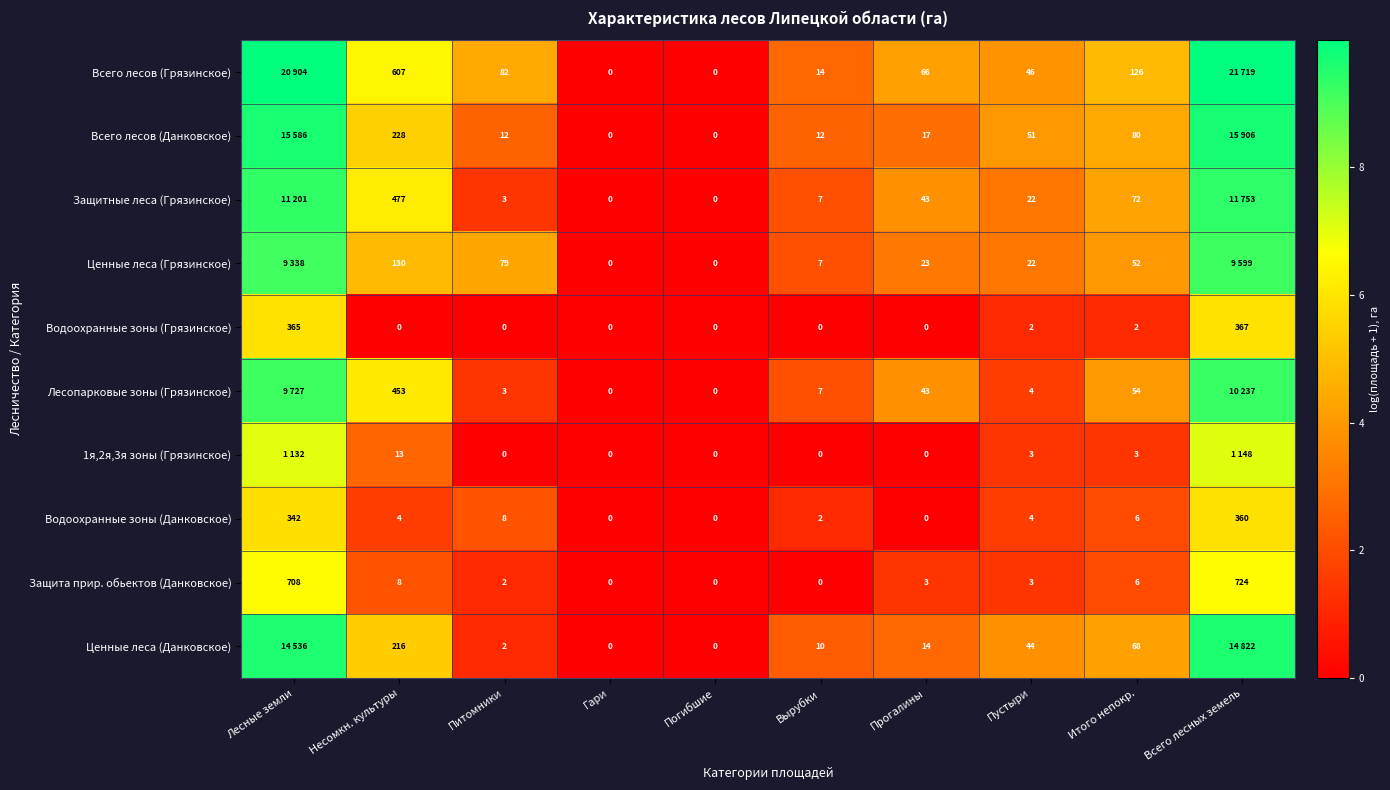

Is the value of Ценные леса (Грязинское) at Вырубки greater than the value of Водоохранные зоны (Грязинское) at Пустыри?

Yes